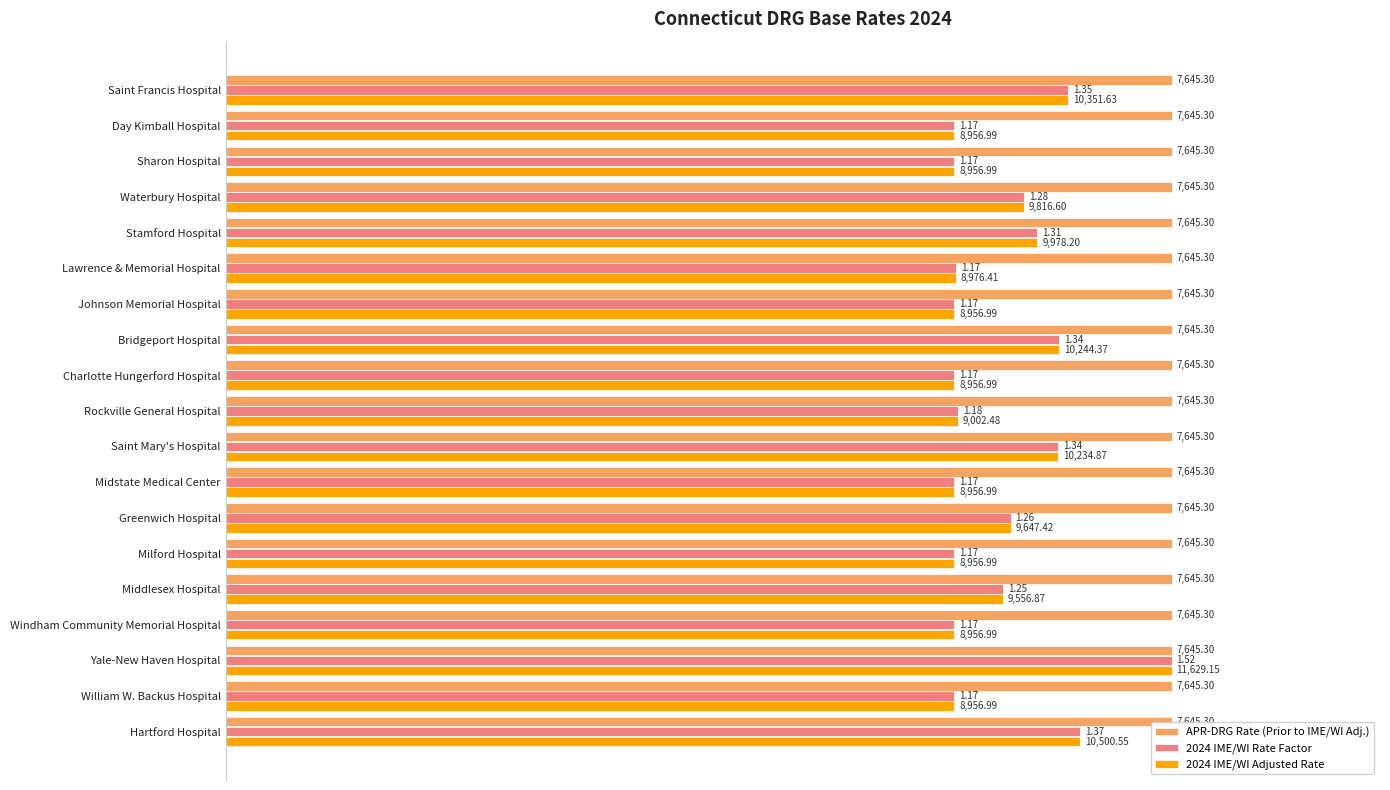

What are all the series names shown in the legend?

APR-DRG Rate (Prior to IME/WI Adj.), 2024 IME/WI Rate Factor, 2024 IME/WI Adjusted Rate